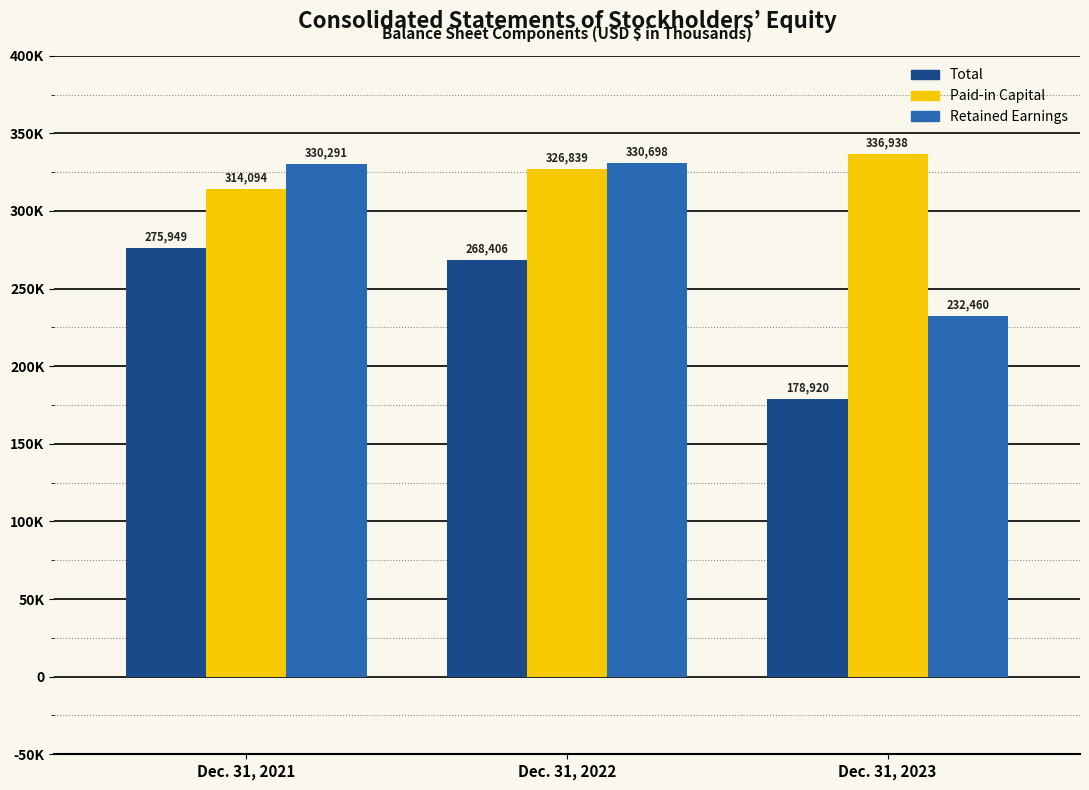

What are all the series names shown in the legend?

Total, Paid-in Capital, Retained Earnings